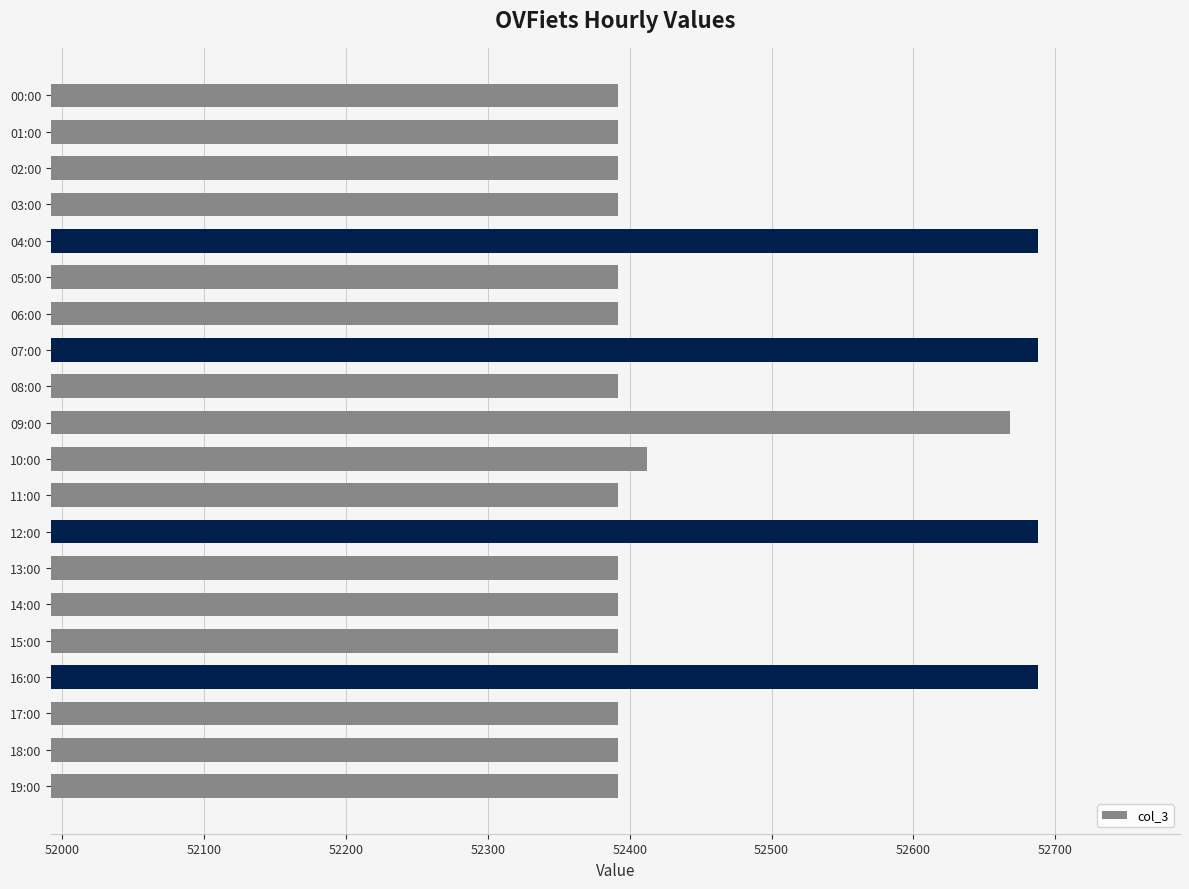

What is the maximum value shown in the chart?

52688